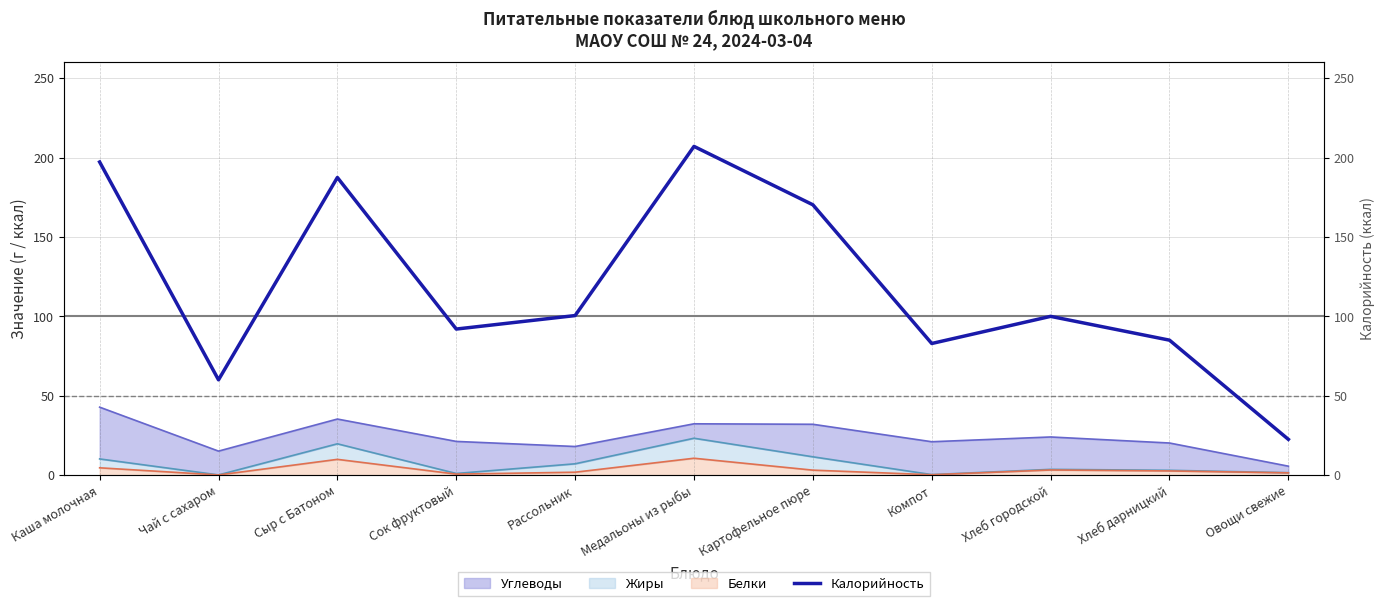

Does the chart have visible grid lines?

Yes